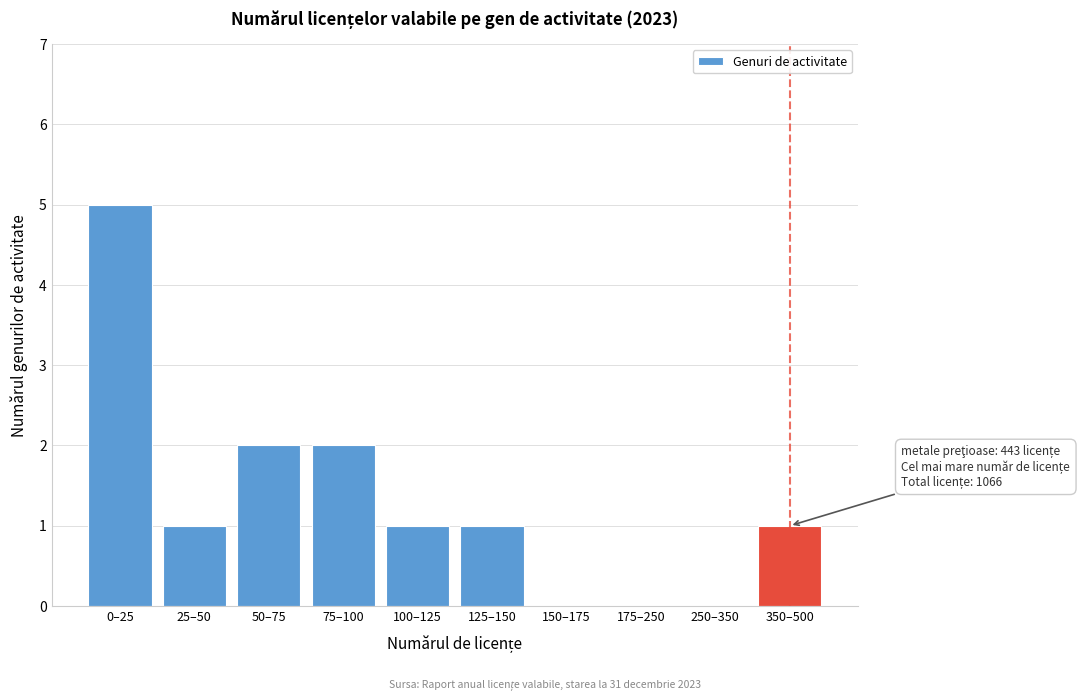

Reading left to right, transcribe all the data shown in this chart.

0–25=5	25–50=1	50–75=2	75–100=2	100–125=1	125–150=1	150–175=0	175–250=0	250–350=0	350–500=1